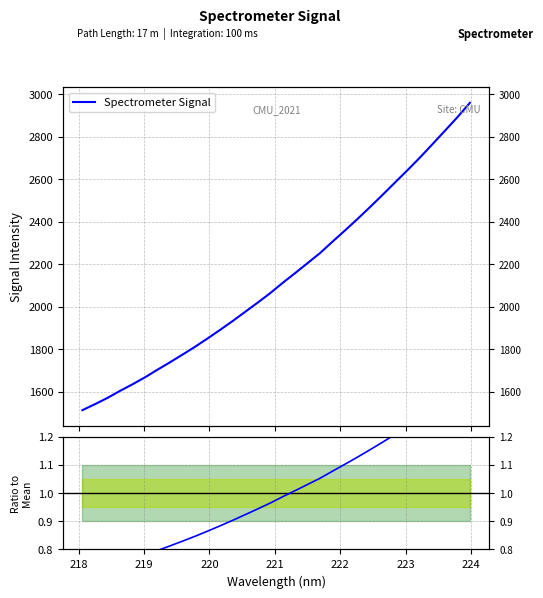

What is the smallest value displayed?

0.7